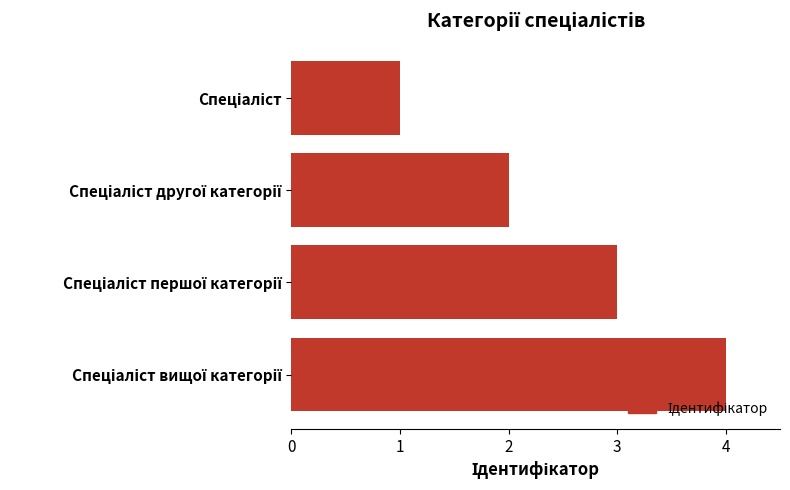

What is the difference between the maximum and minimum values?

3